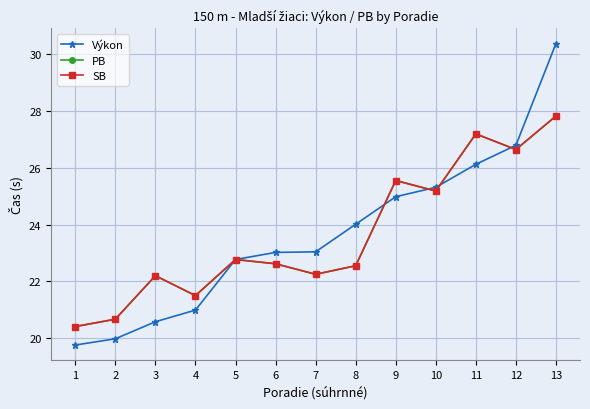

Read the Výkon value at 11.

26.1